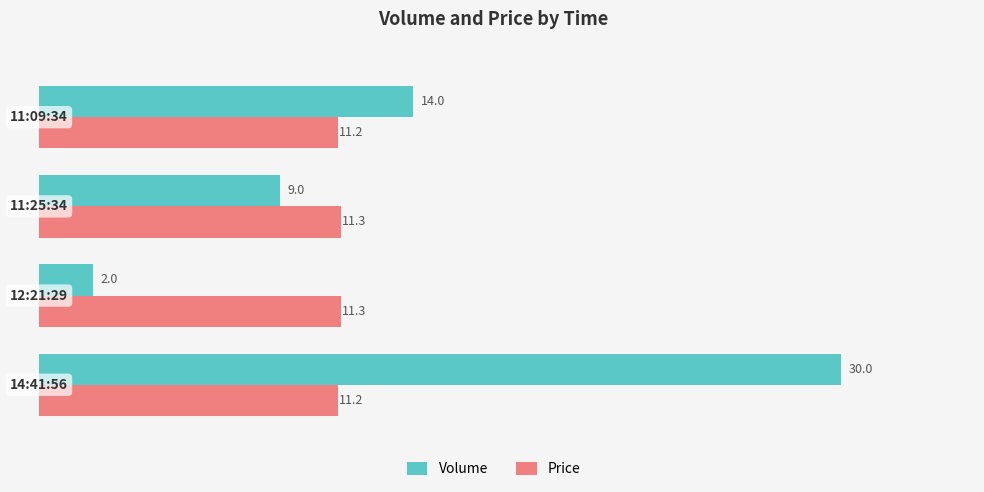

How many data points does each series have?

4